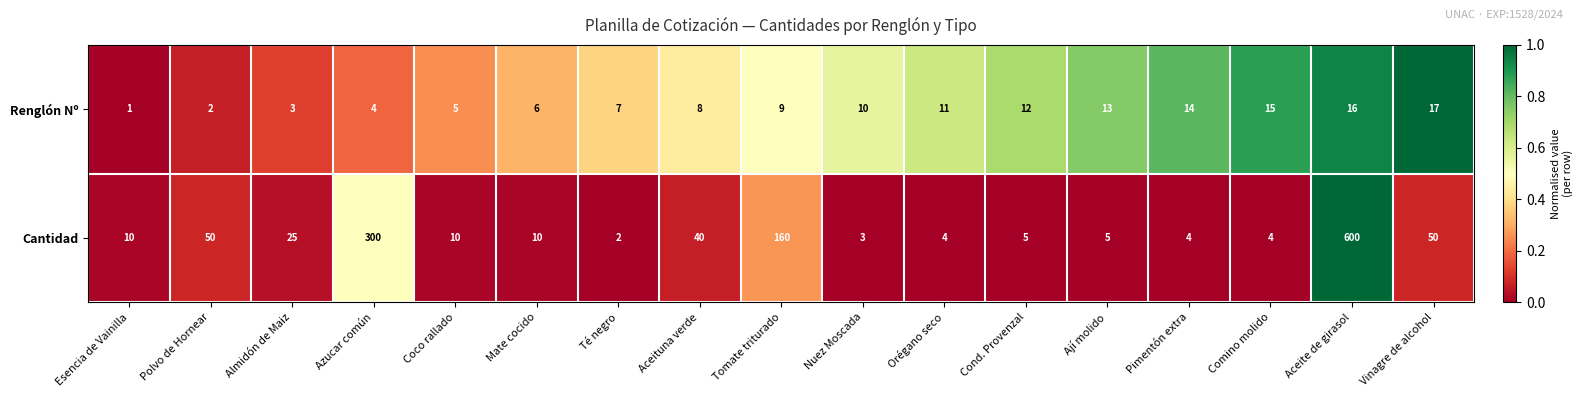

What is the total value across all series at Pimentón extra?

18